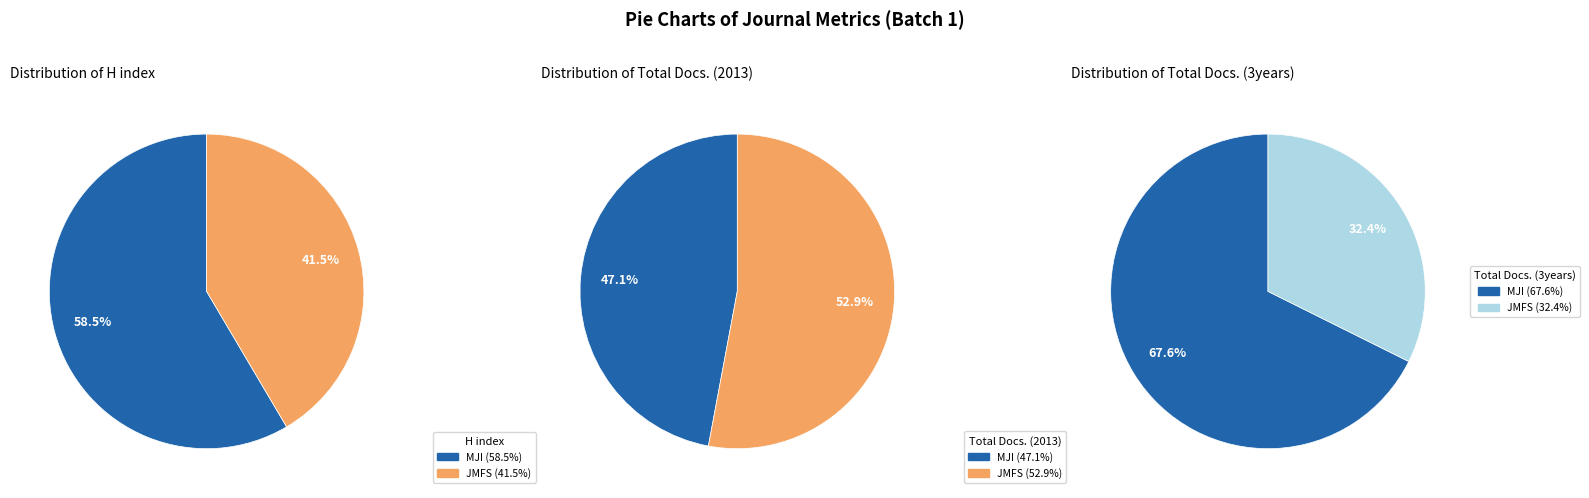

How many segments does this pie chart have?

2